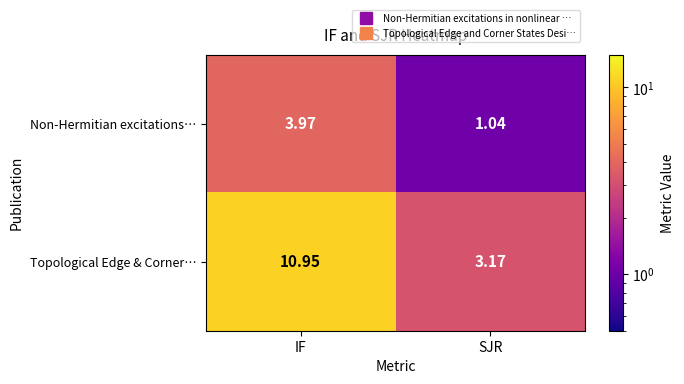

Where does the Non-Hermitian excitations… series first go above 3?

IF